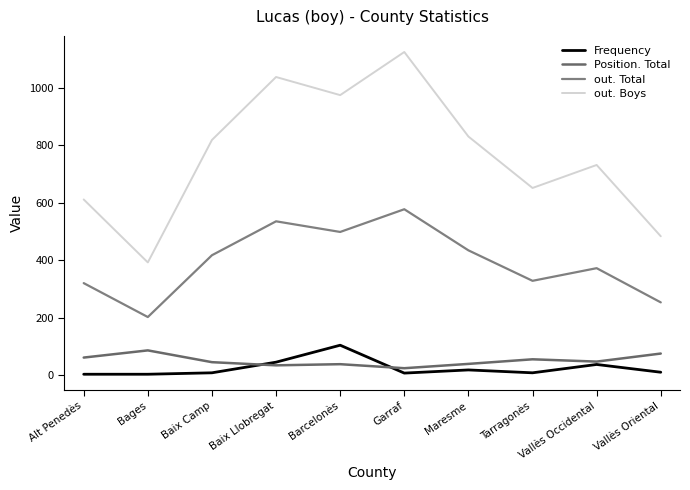

Reading right to left, extract all data points from this chart.

Frequency: 11	38	9	19	8	105	46	9	4	4
Position. Total: 76	48	56	40	25	39	35	46	87	62
out. Total: 254	373	329	435	578	499	536	418	203	321
out. Boys: 484	732	652	831	1125	975	1038	819	393	612